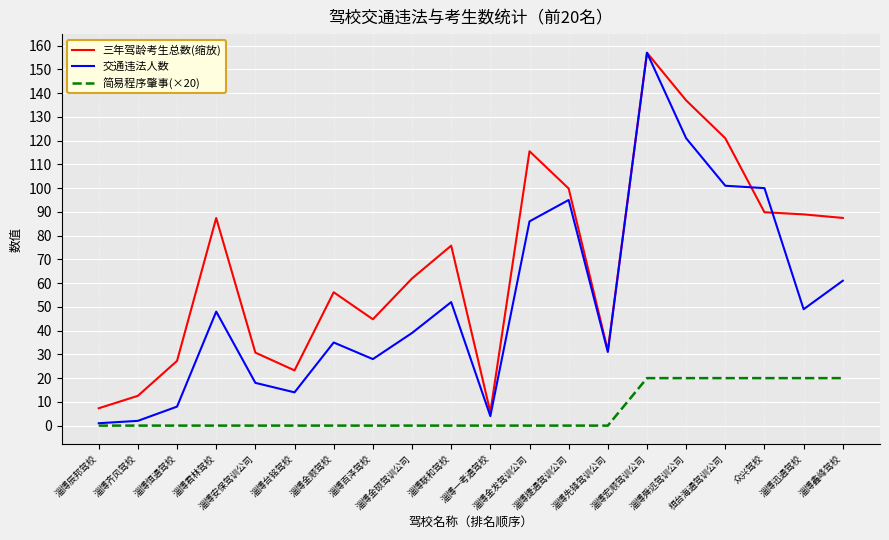

Rank the series by their average value, from highest to lowest.

三年驾龄考生总数(缩放), 交通违法人数, 简易程序肇事(×20)